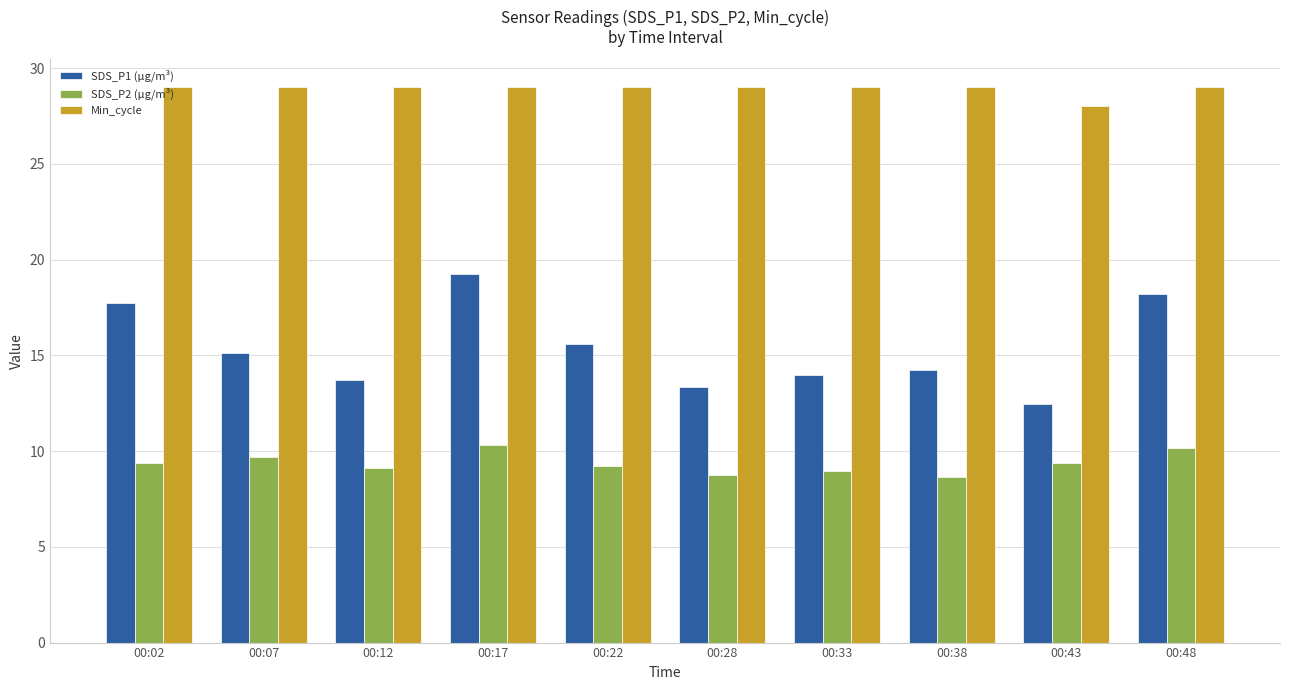

What is the sum of all Min_cycle values?

289.0